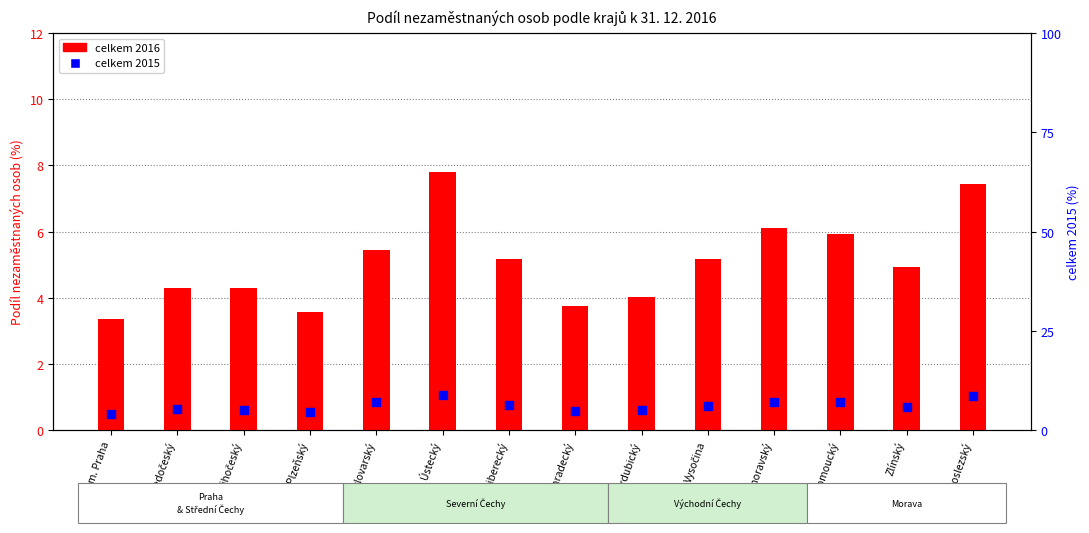

Which series reaches the minimum Y coordinate?

celkem 2016